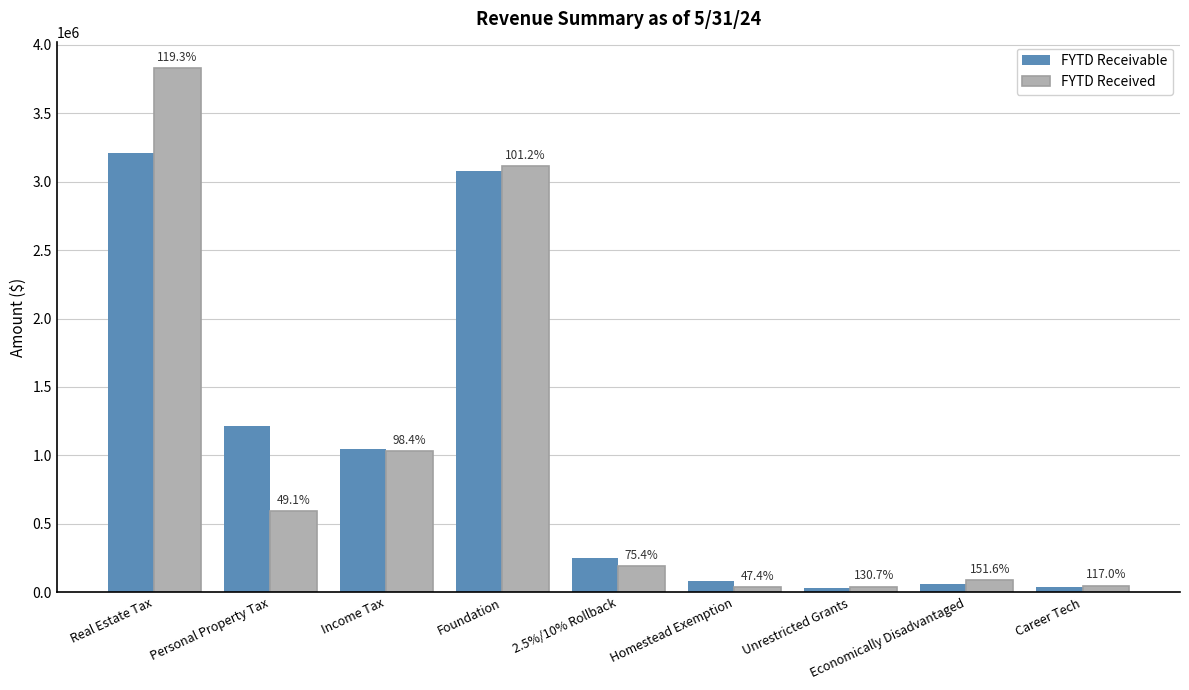

Are the bars horizontal?

No